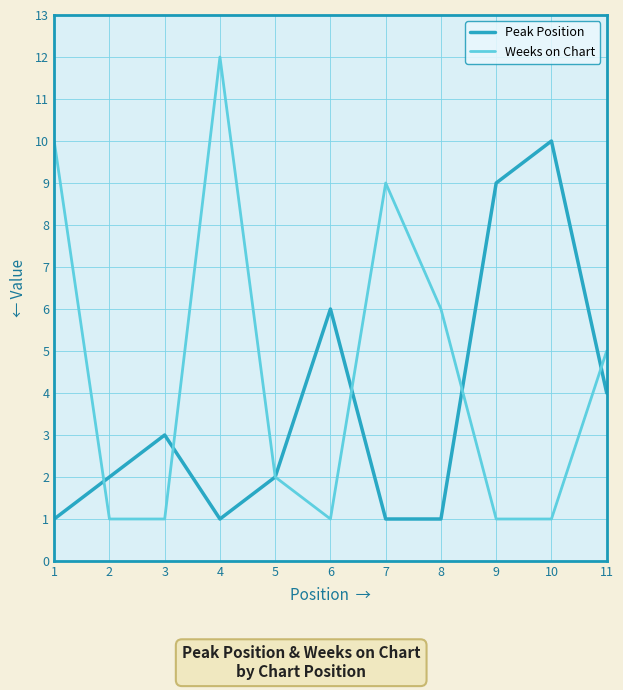

After their last crossing, which series has the higher values: Weeks on Chart or Peak Position?

Weeks on Chart